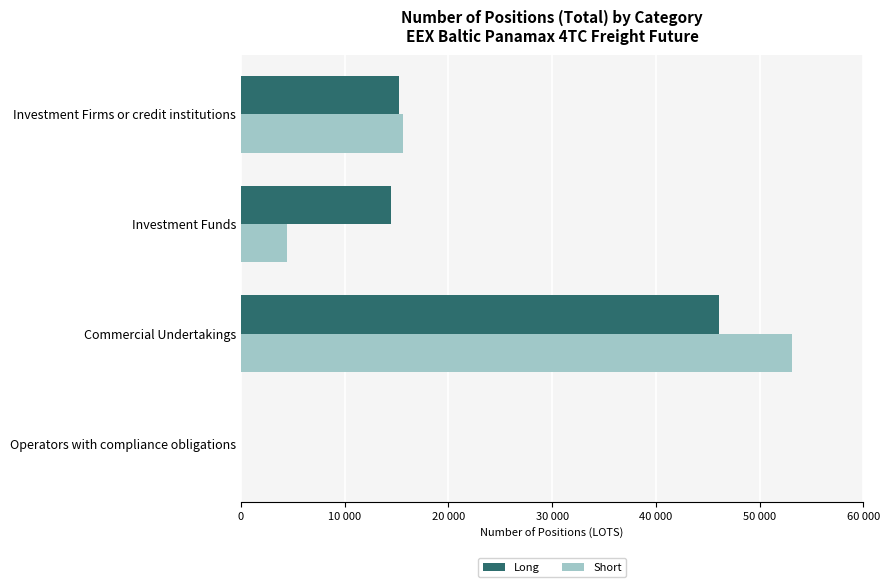

What is the average value of the Long series?

18942.7